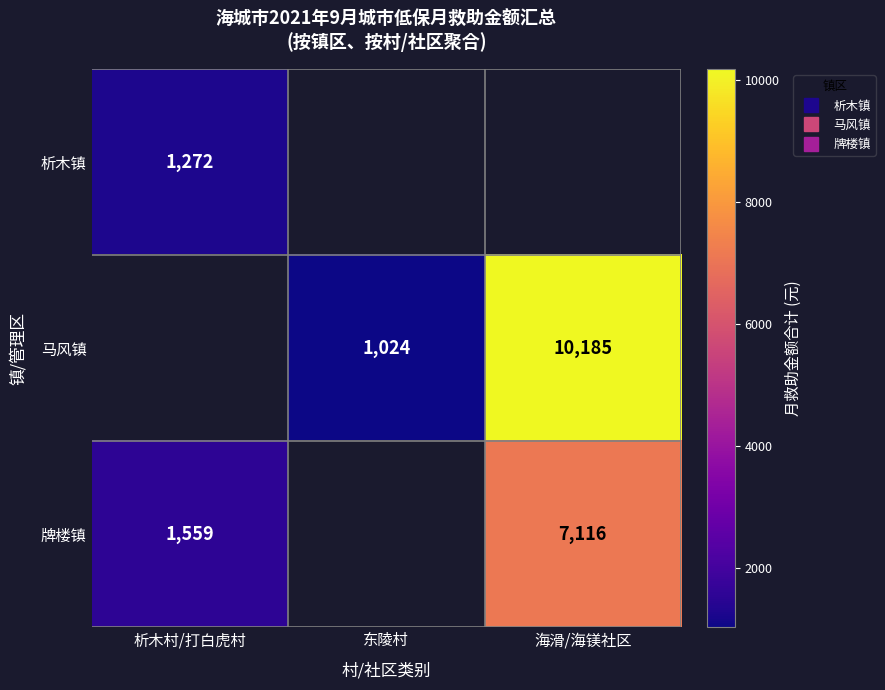

The value of 牌楼镇 at 析木村/打白虎村 is 1559.0. True or false?

True